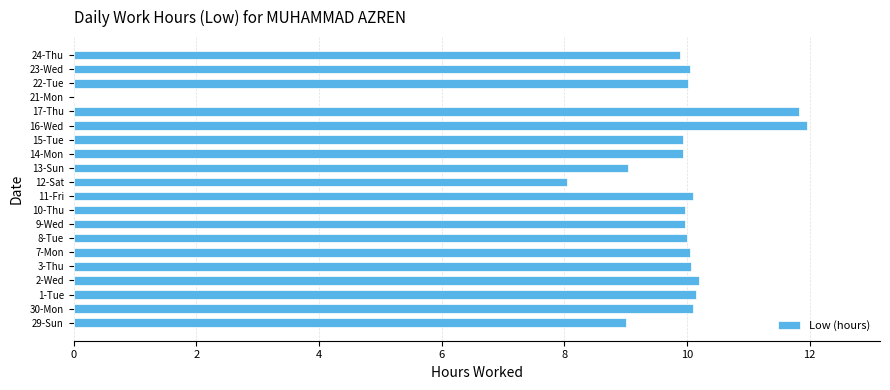

Are the bars grouped side by side (vs. stacked)?

No